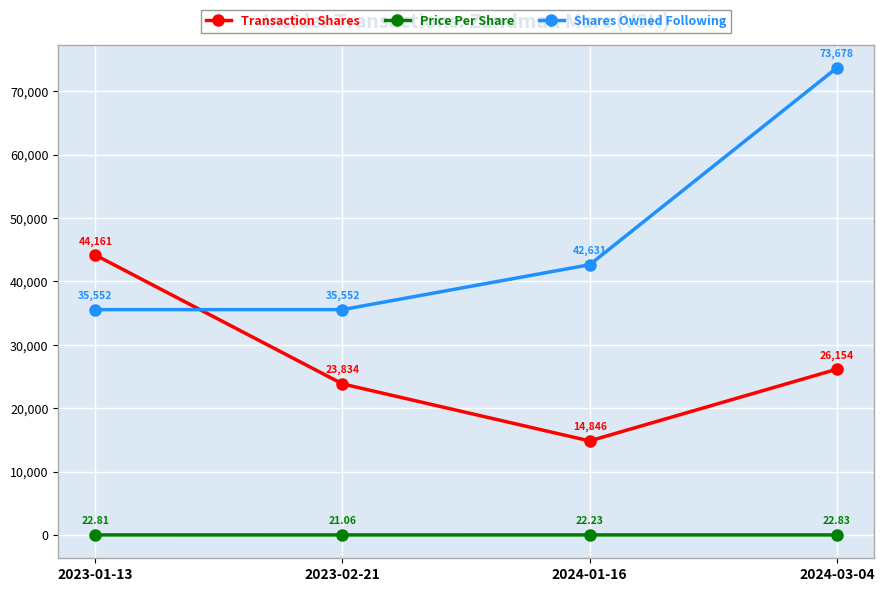

The value of Shares Owned Following at 2024-03-04 is 105405.8. True or false?

False